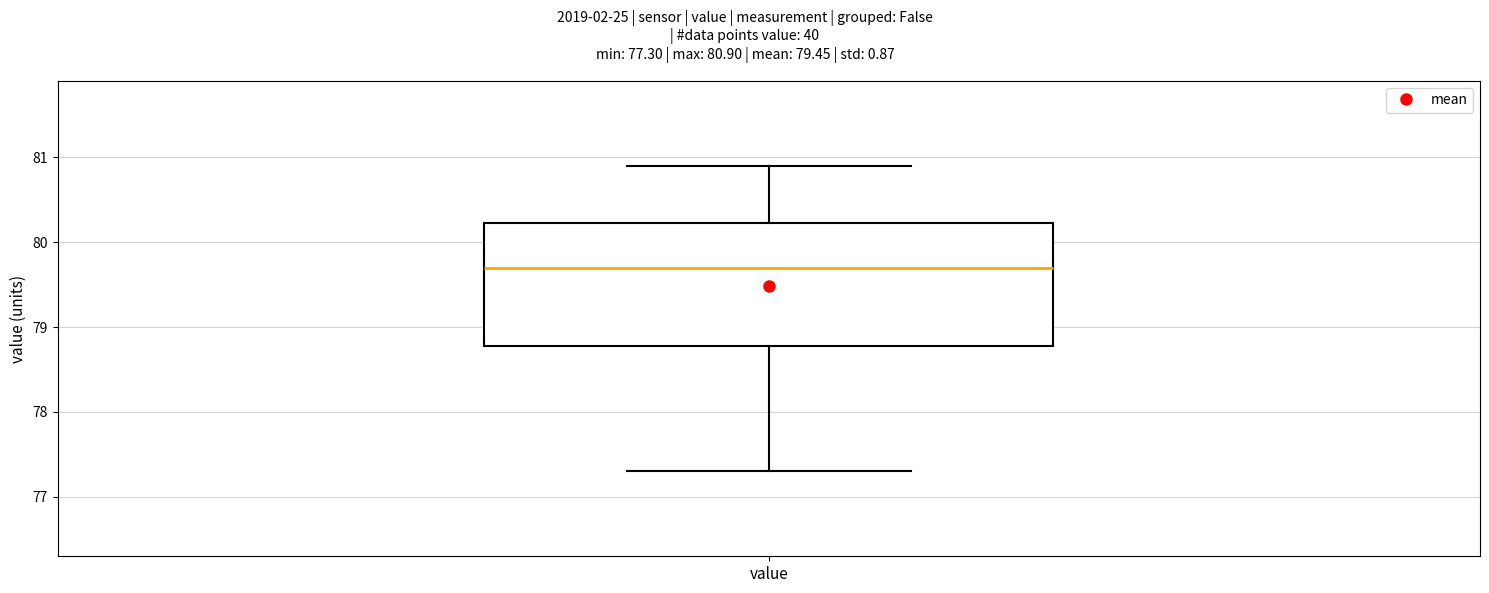

Where does the lower whisker of the box for value end on the y-axis? The values are not printed on the chart, so give them approximately, as read against the axis.

77.3